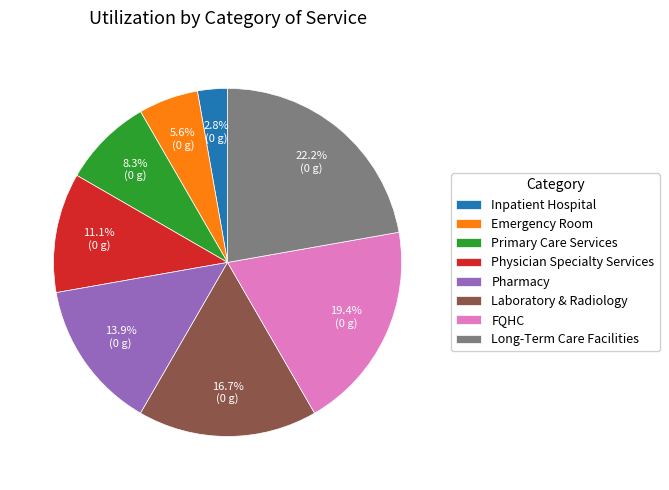

To the nearest percent, what is the combined percentage of Primary Care Services and Laboratory & Radiology?

25%